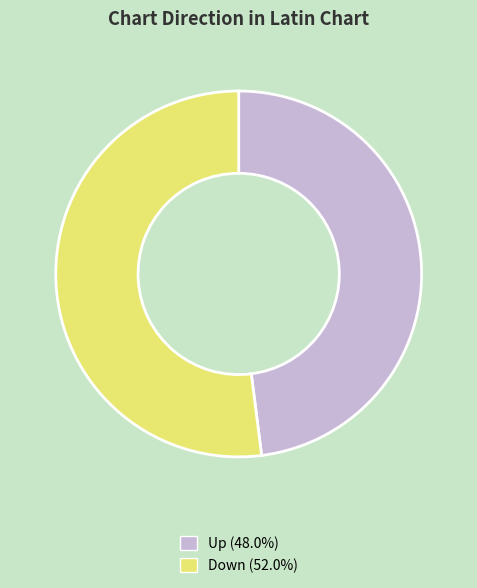

Is there a majority slice in this chart?

Yes